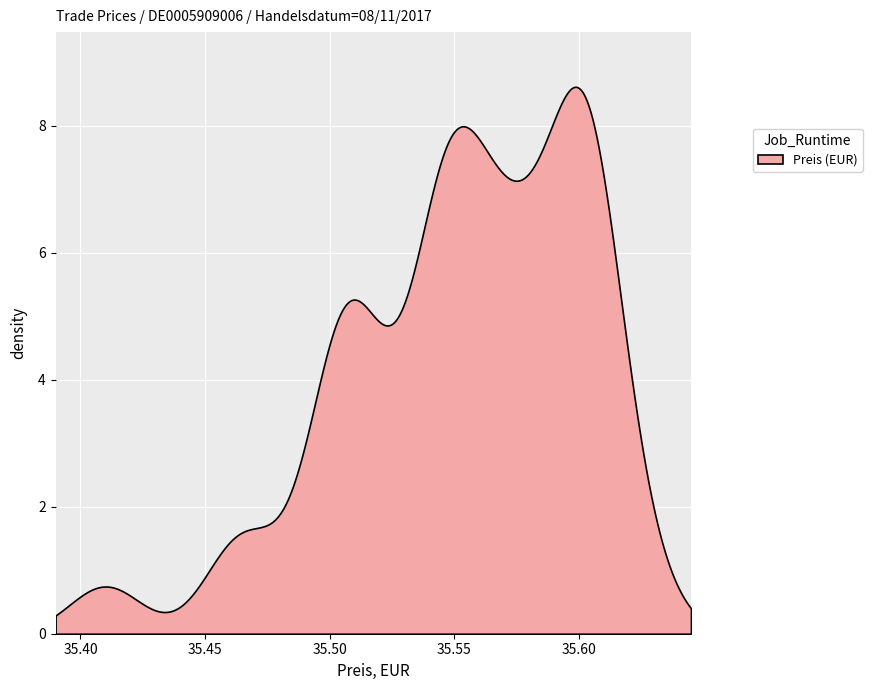

How many categories are shown in the chart?

500